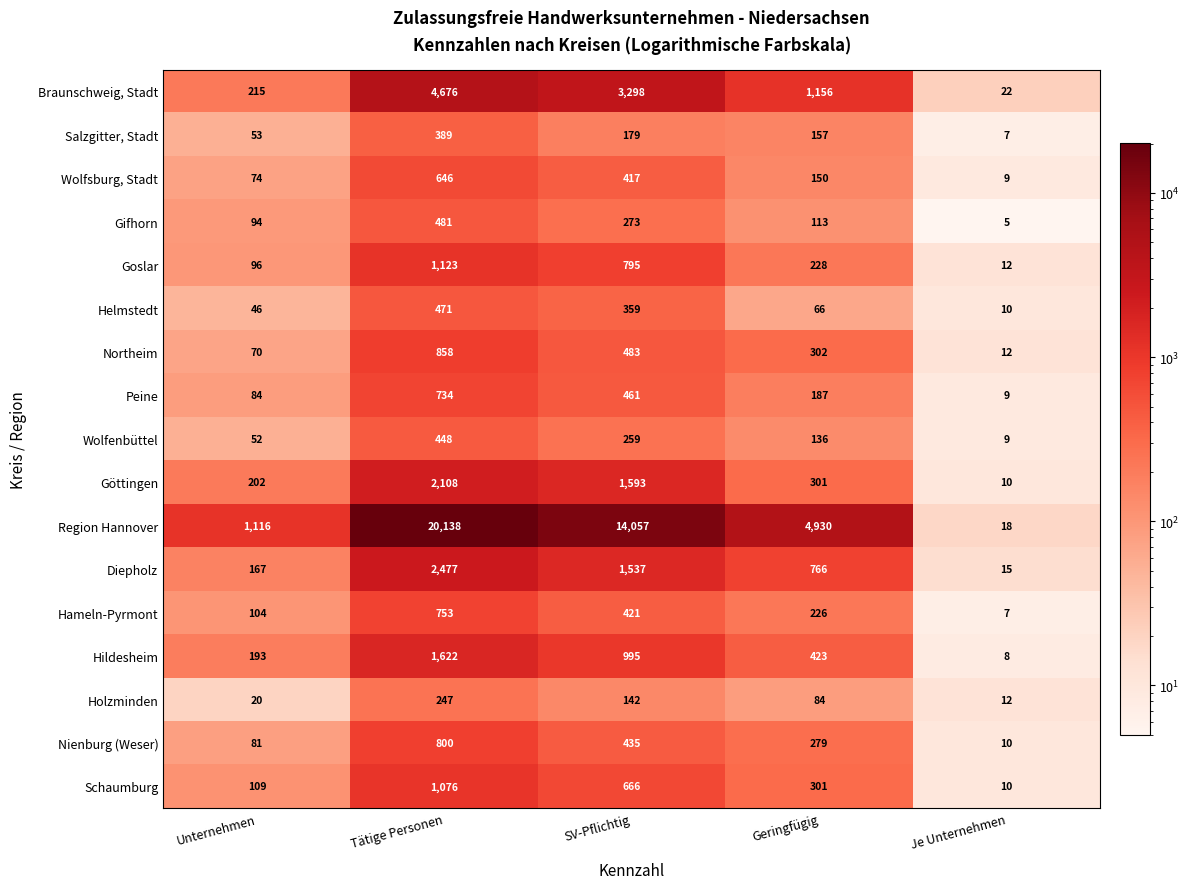

Which series changed the most between Unternehmen and SV-Pflichtig?

Region Hannover